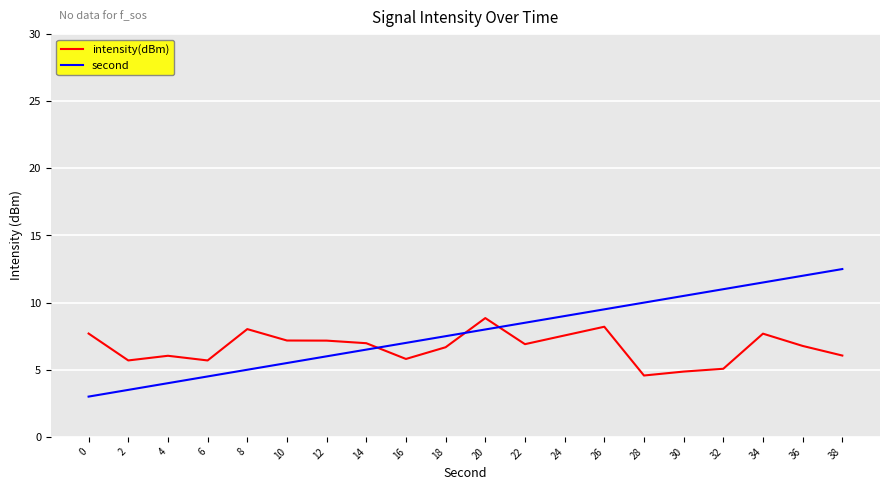

How many lines are shown in the chart?

2